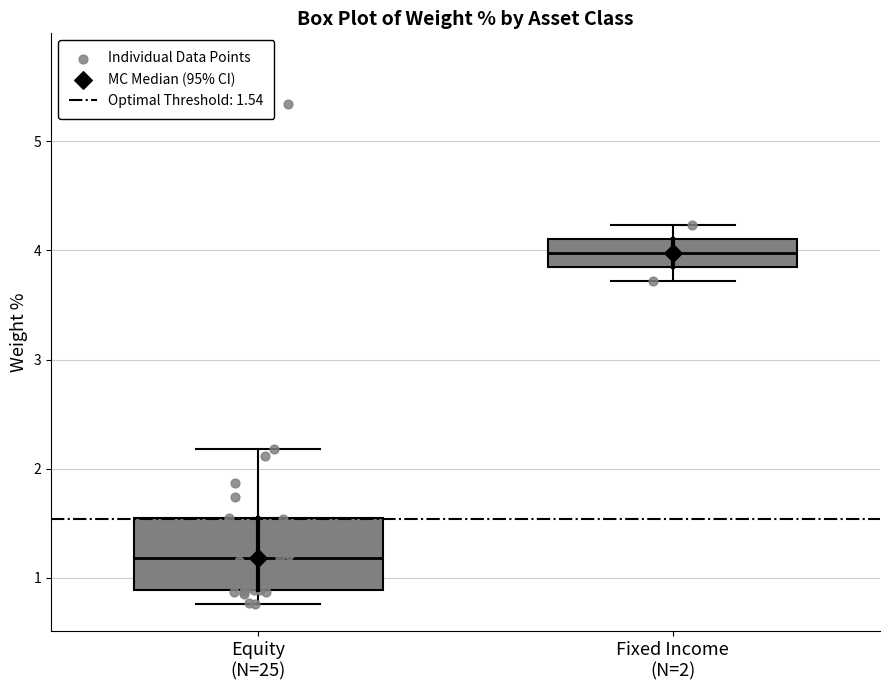

Reading left to right, read every box against the y-axis: the position of its median line, the range the box covers, and the ends of its whiskers. The values are not printed on the chart, so give them approximately, as read against the axis.

Equity (N=25): median 1.2, box 0.9 to 1.6, whiskers 0.8 to 2.2
Fixed Income (N=2): median 4.0, box 3.8 to 4.1, whiskers 3.7 to 4.2